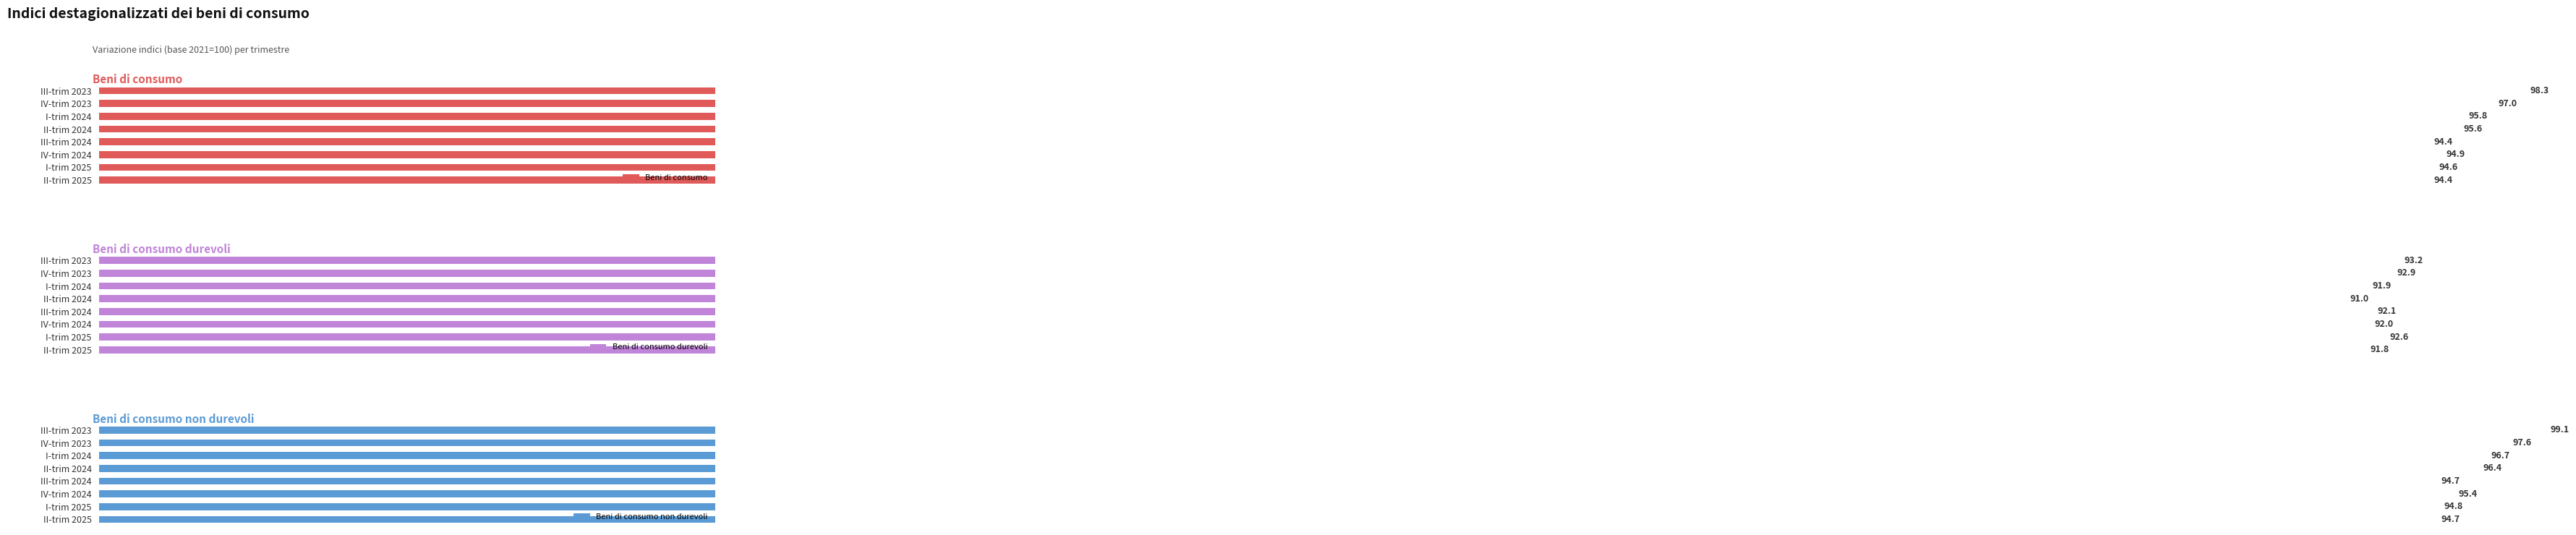

What is the total value across all series at IV-trim 2023?

287.5